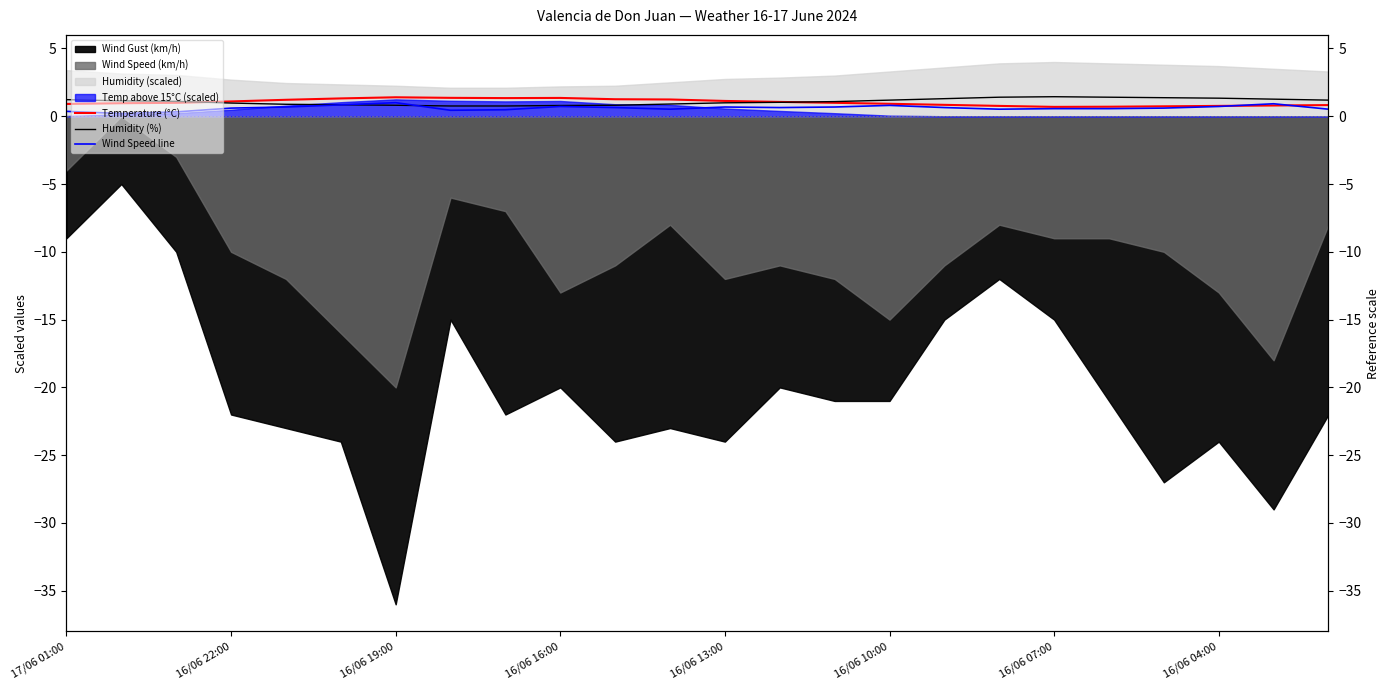

The value of Humidity (%) at 16/06 07:00 is 1.4. True or false?

True